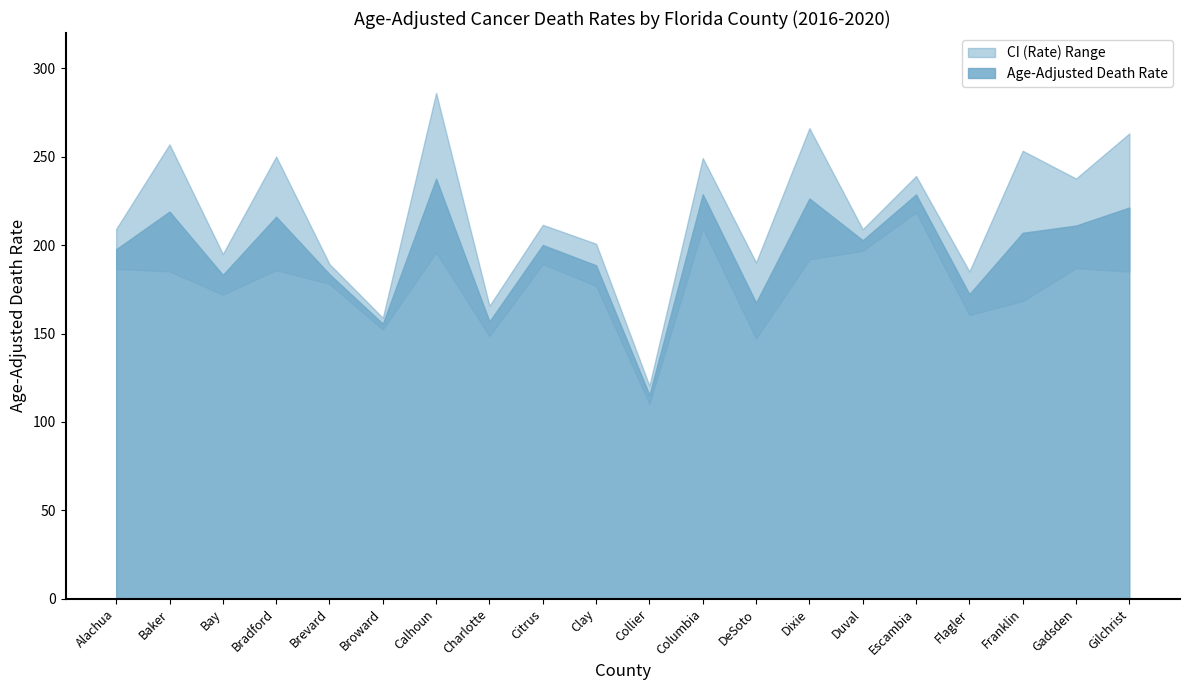

At which label does Age-Adjusted Death Rate reach its minimum?

Collier